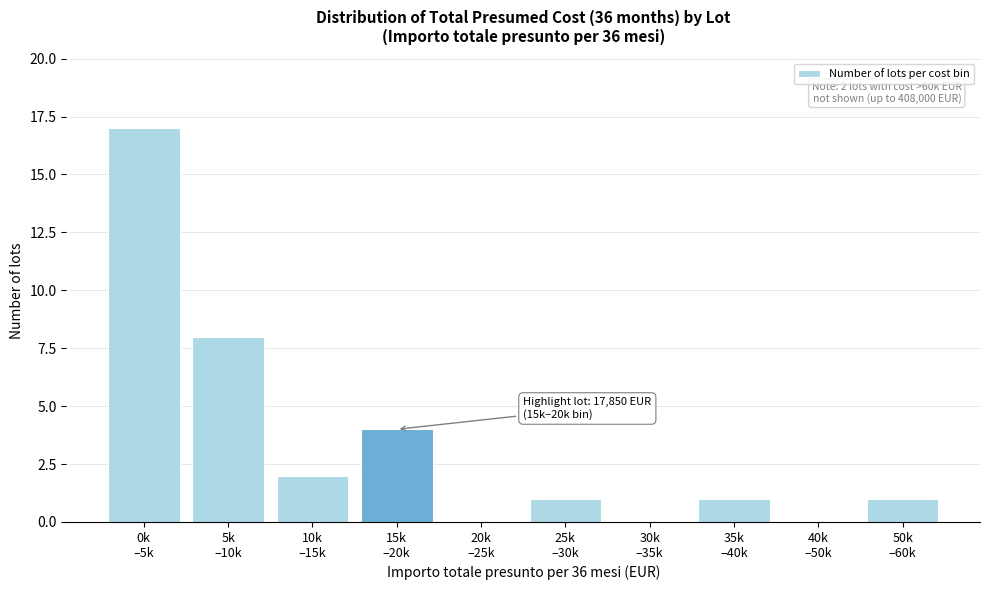

What is the greatest value displayed?

17